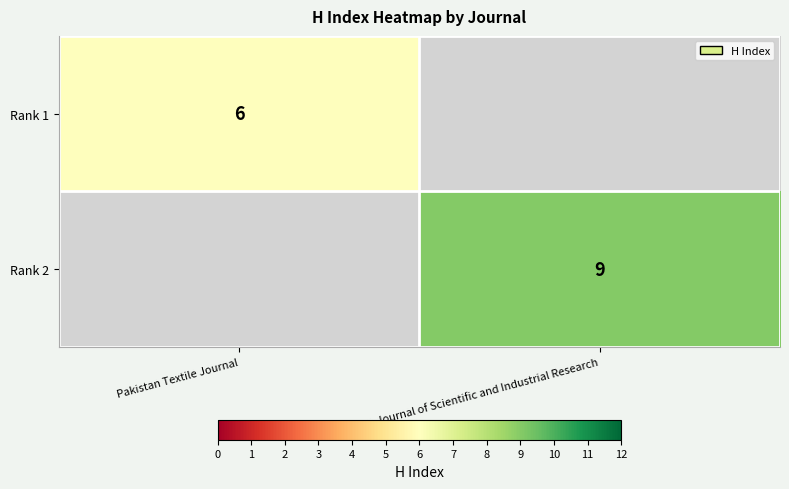

The Rank 2 series shows 9 at Pakistan Journal of Scientific and Industrial Research. True or false?

True